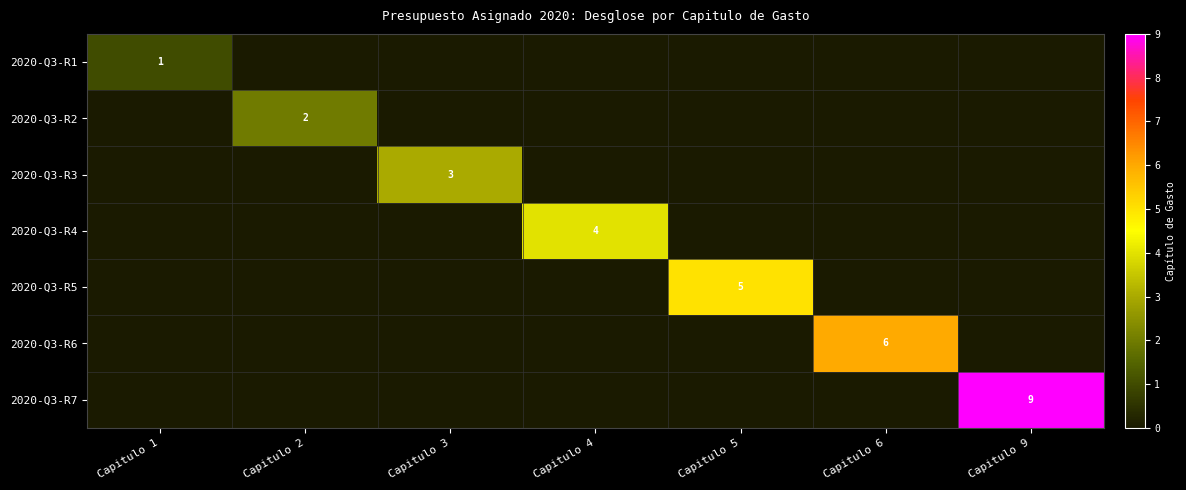

At how many categories does at least one series exceed 2?

5